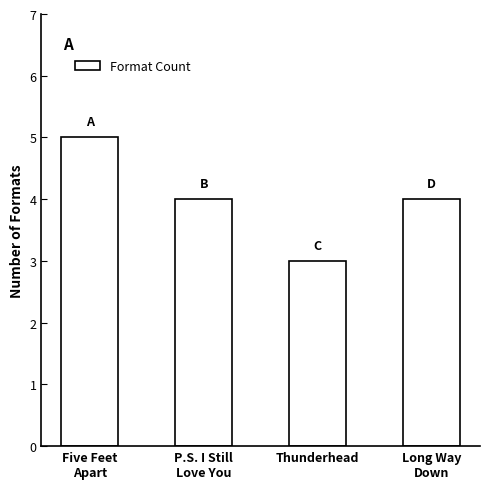

Reading right to left, transcribe all the data shown in this chart.

Long Way
Down=4	Thunderhead=3	P.S. I Still
Love You=4	Five Feet
Apart=5